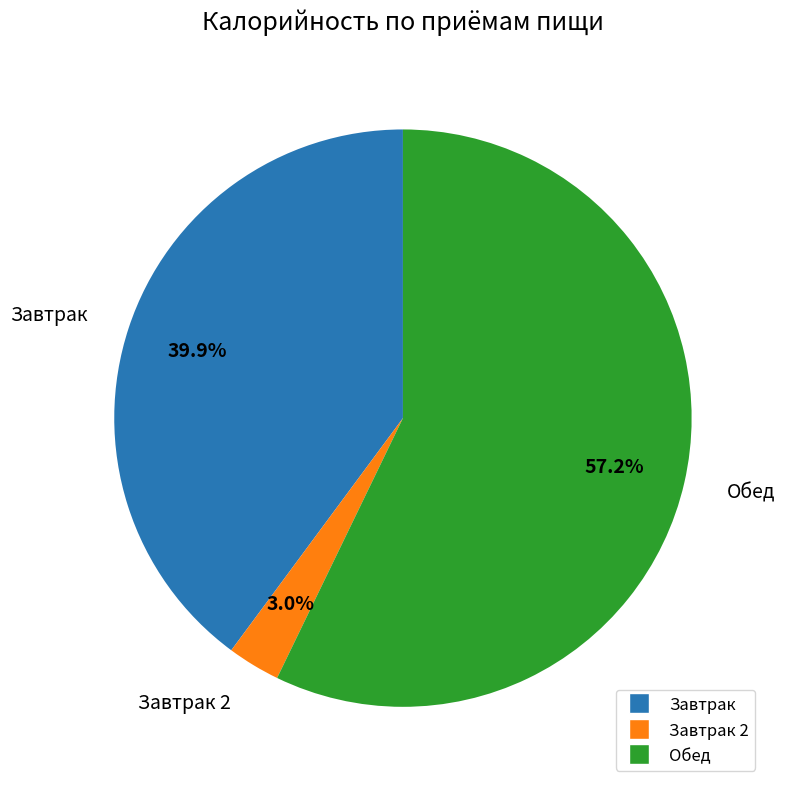

Does any single category account for the majority?

Yes